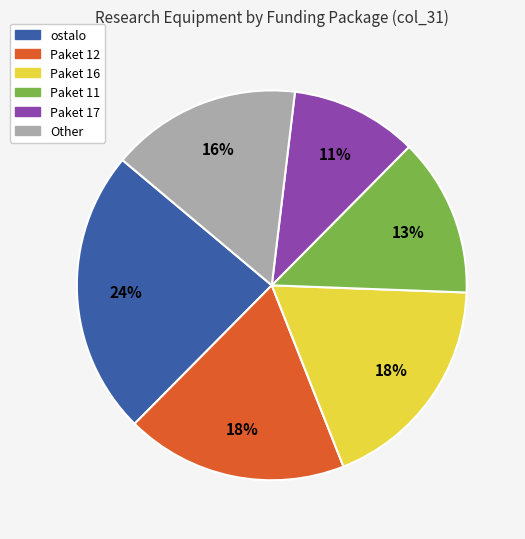

To the nearest percent, what is the average slice percentage?

17%